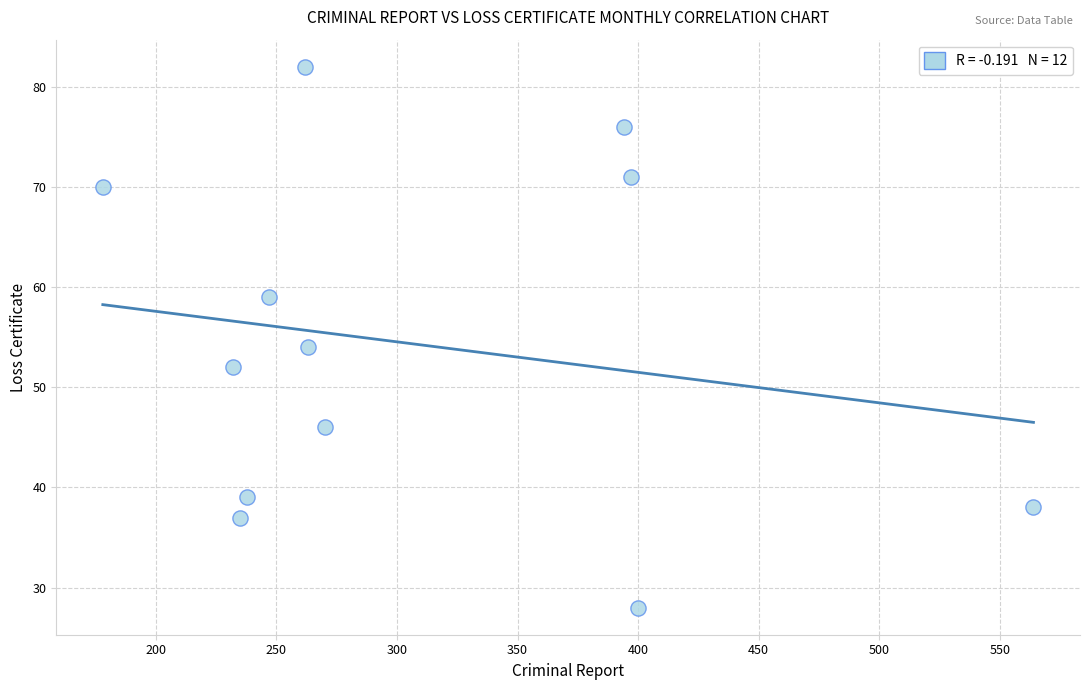

What is the range of X values (max minus min)?

386